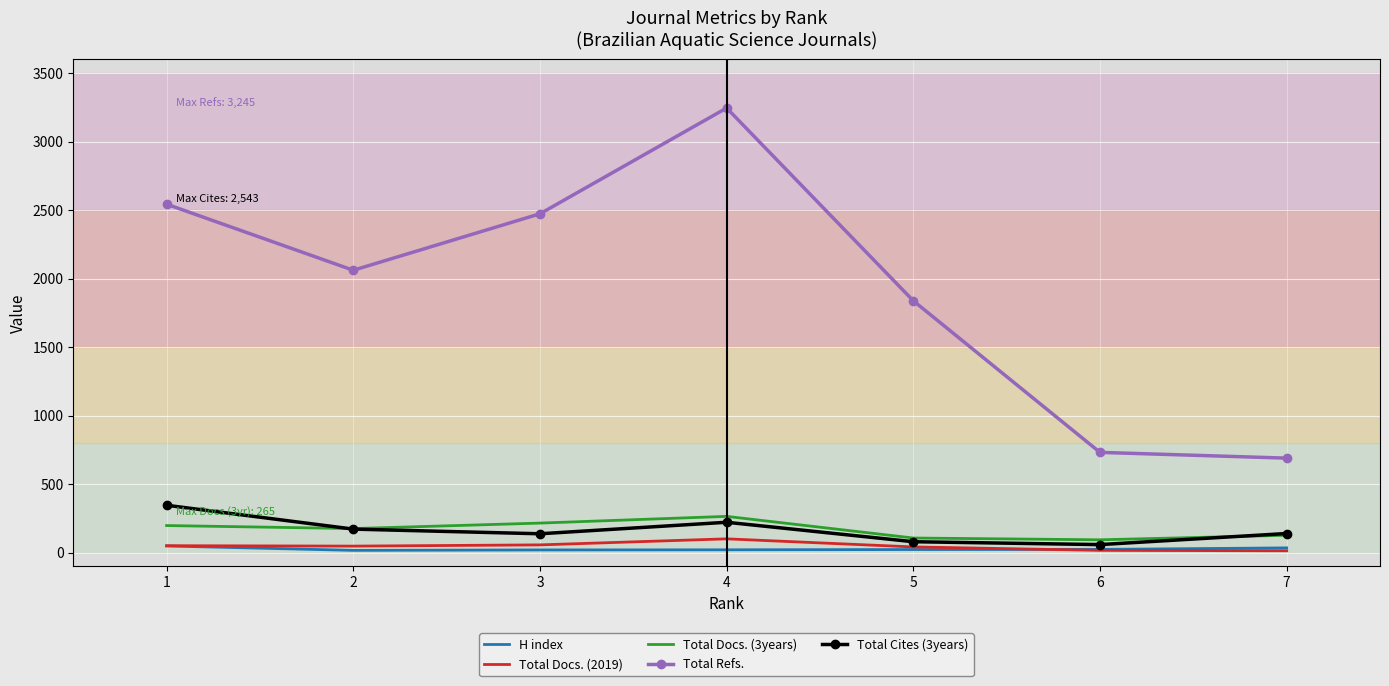

Which series has the largest total across all categories?

Total Refs.